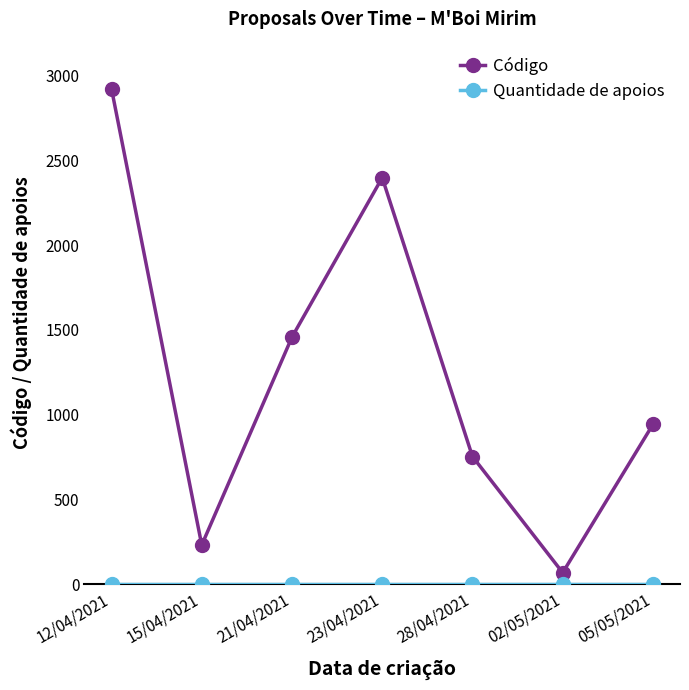

How many interior local valleys does the Código series have?

2